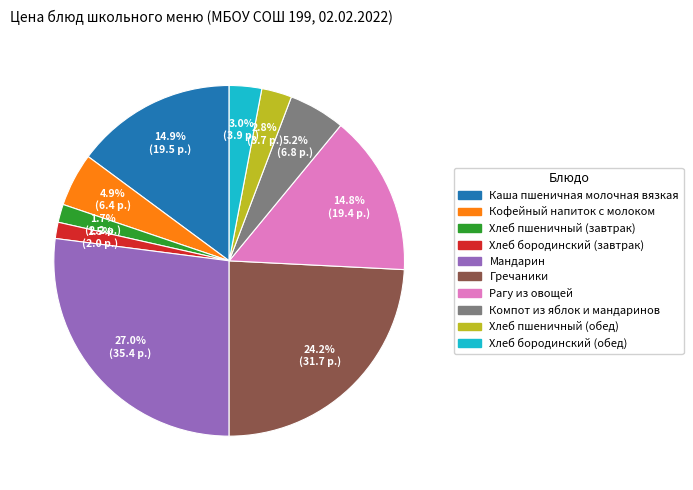

What is the largest slice in the pie chart?

Мандарин